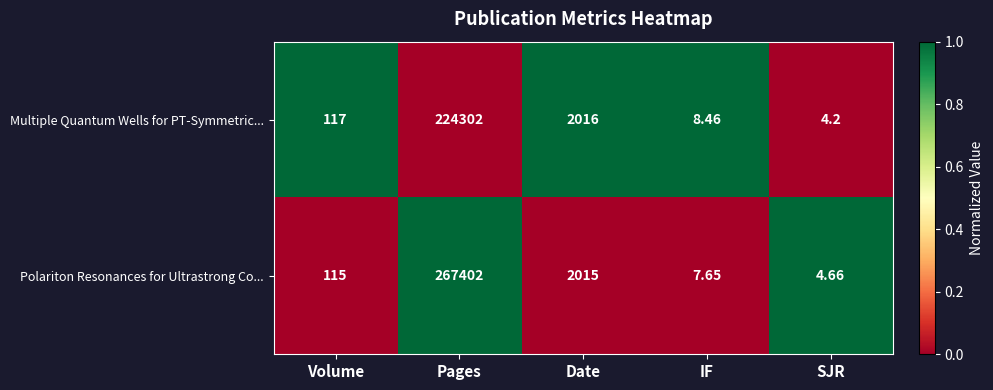

At which label is Polariton Resonances for Ultrastrong Co... closest to 133703?

Date